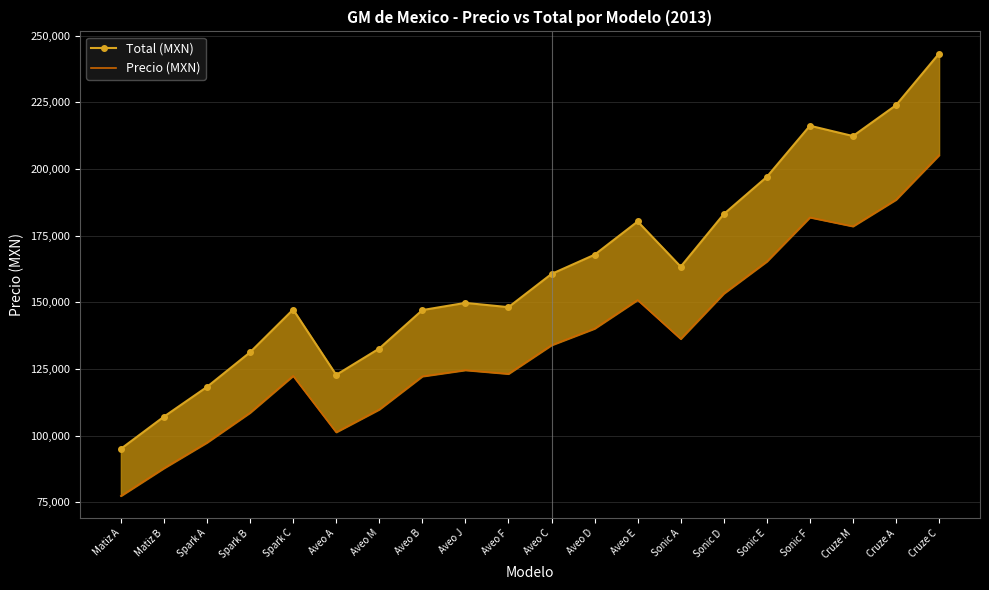

Reading left to right, what are all the values shown in this chart?

Total (MXN): 95057	107117	118277	131262	147282	122777	132668	147077	149777	148171	160632	167840	180301	163367	183077	197027	216208	212337	223921	243286
Precio (MXN): 77372	87768	97389	108583	122393	101268	109795	122217	124544	123160	133902	140116	150858	136260	153251	165277	181812	178475	188461	205155